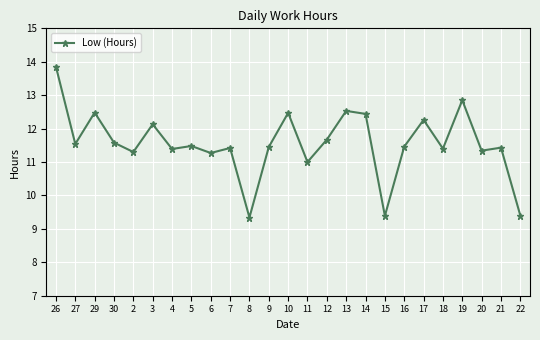

Read the value at 21.

11.4